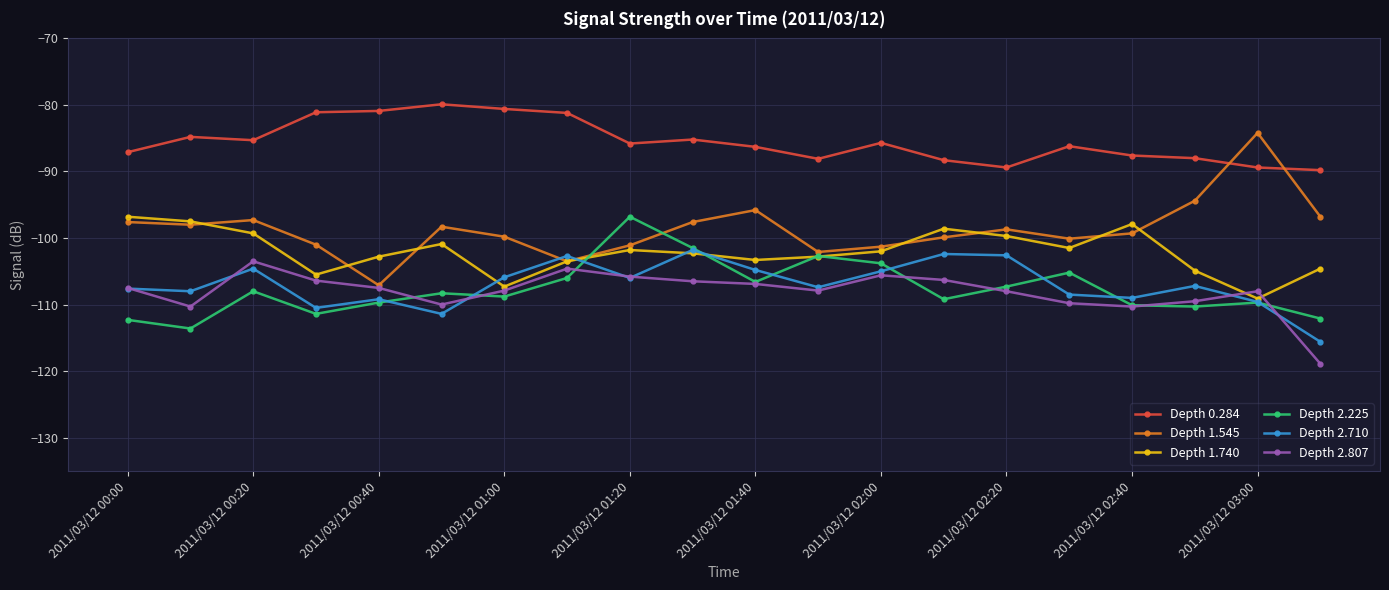

True or false: Depth 1.740 has more than 1 interior local peaks.

True